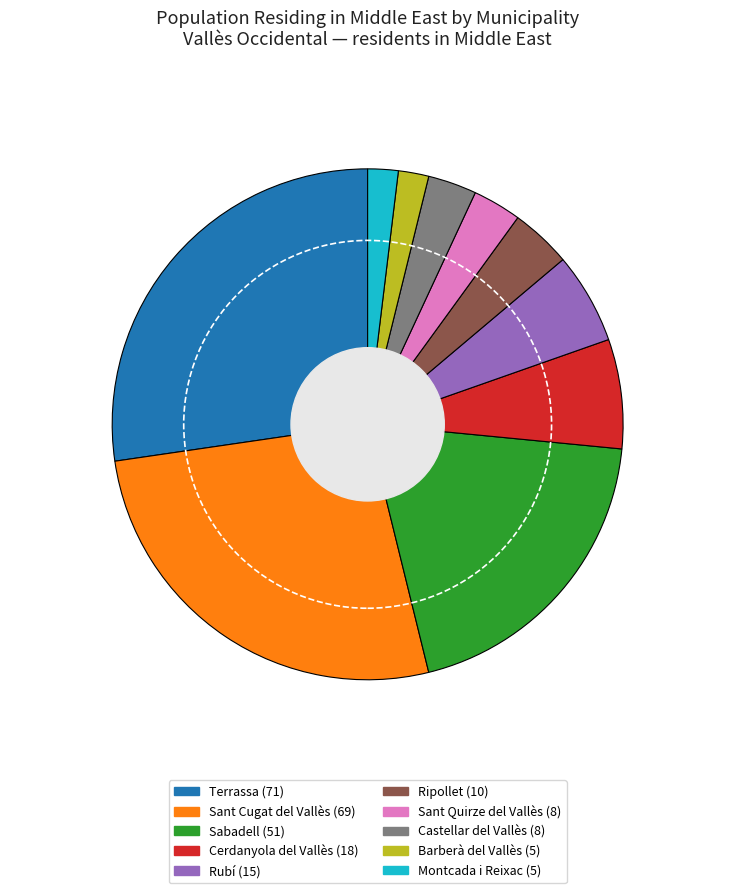

The Cerdanyola del Vallès slice represents 7% of the pie. True or false?

True